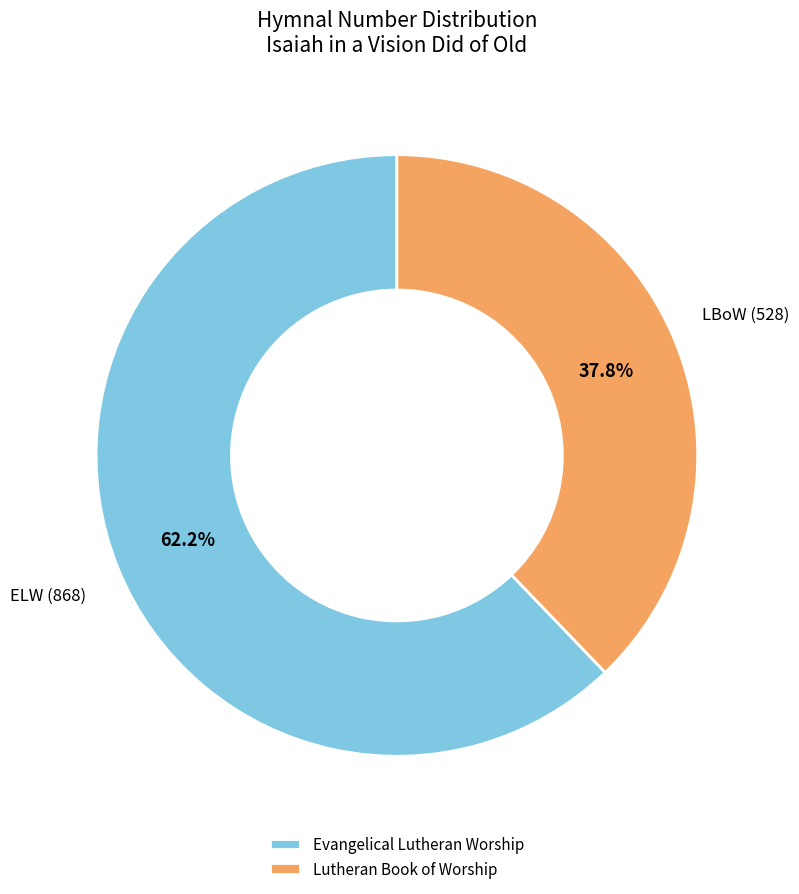

How much of the chart is everything except Lutheran Book of Worship?

62.2%